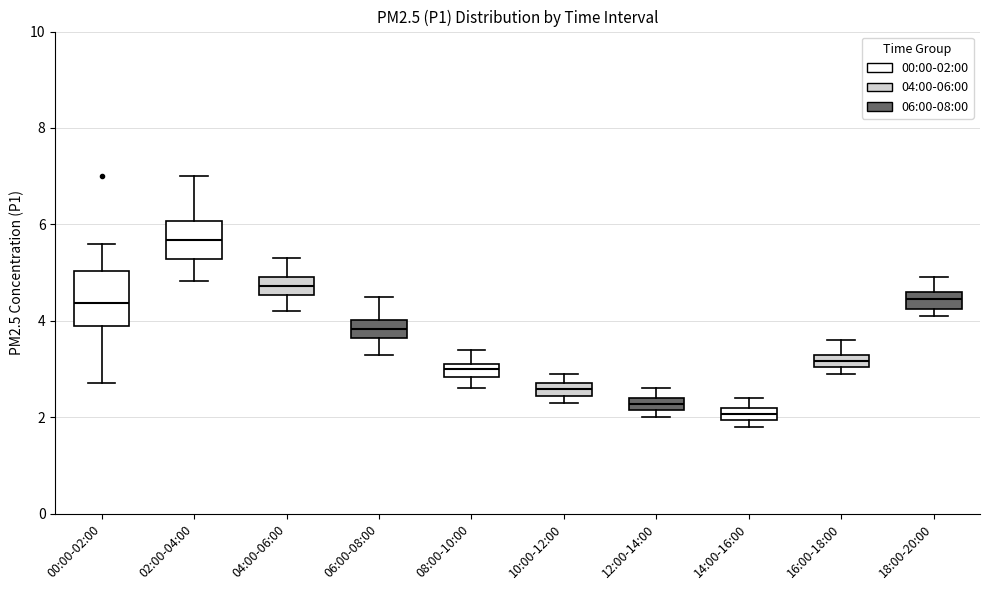

Comparing the boxes themselves (not the whiskers), which one is the tallest?

00:00-02:00